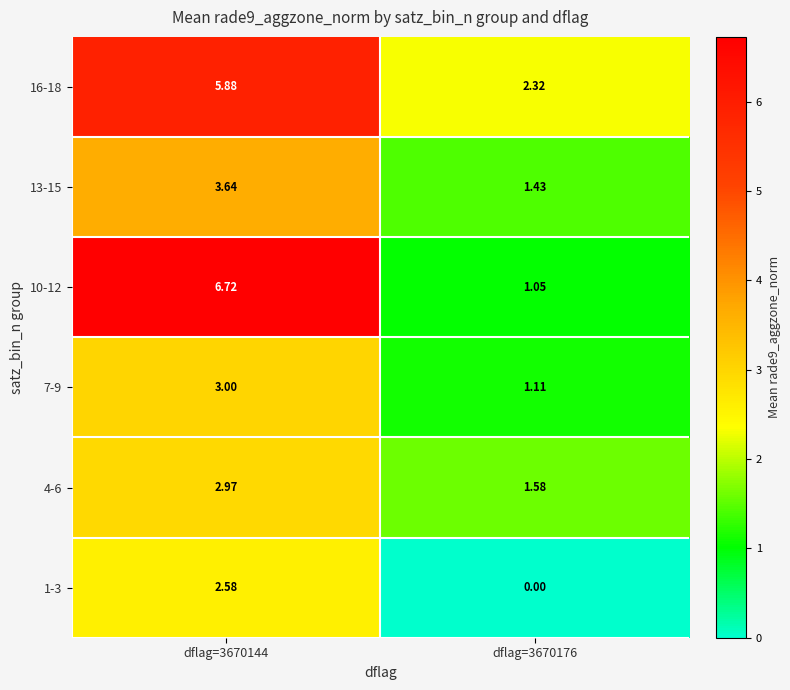

At how many categories does at least one series exceed 0?

2